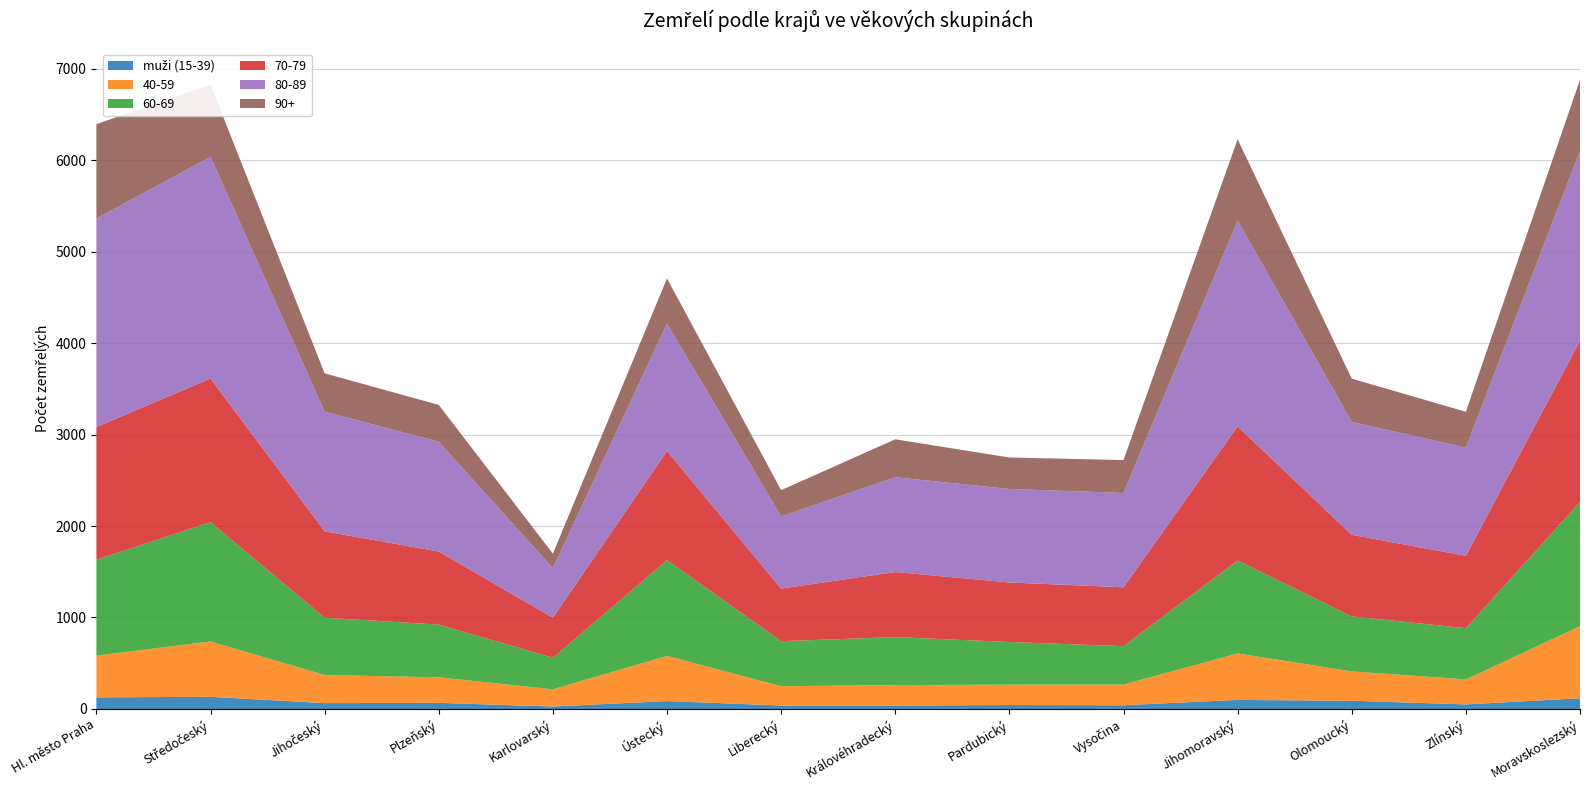

Reading left to right, list all the values displayed in this chart.

muži (15-39): 127	133	64	67	27	86	38	39	43	41	99	90	50	117
40-59: 457	605	307	279	188	494	211	222	223	226	508	321	273	788
60-69: 1048	1304	627	576	345	1047	492	525	466	420	1016	601	560	1358
70-79: 1450	1571	944	799	438	1193	575	711	651	643	1466	892	791	1762
80-89: 2280	2422	1308	1200	542	1394	789	1036	1022	1031	2250	1234	1183	2078
90+: 1031	789	419	403	158	493	287	415	344	360	889	473	392	775